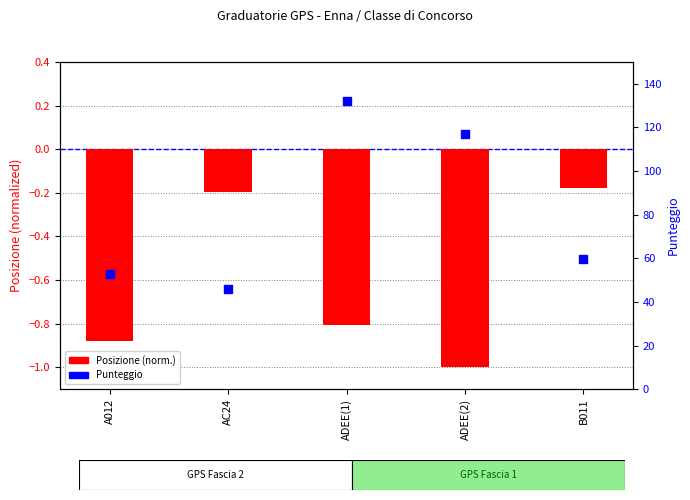

What are all the series names shown in the legend?

Posizione (norm.), Punteggio